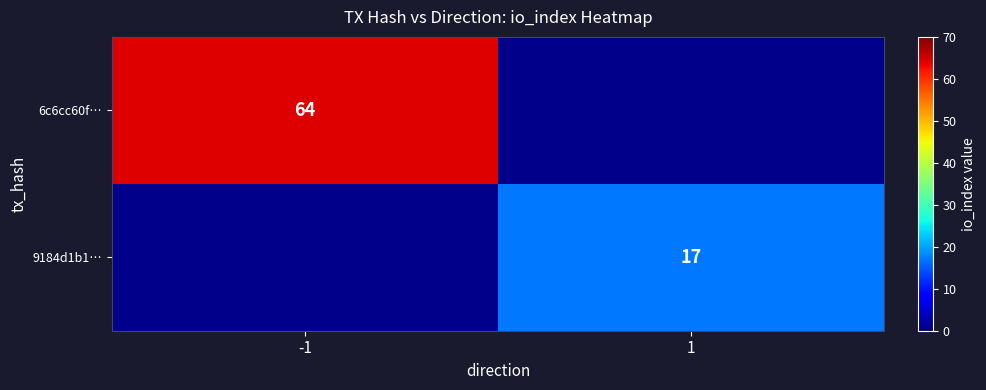

Is the value of 6c6cc60f… at -1 greater than the value of 9184d1b1… at 1?

Yes